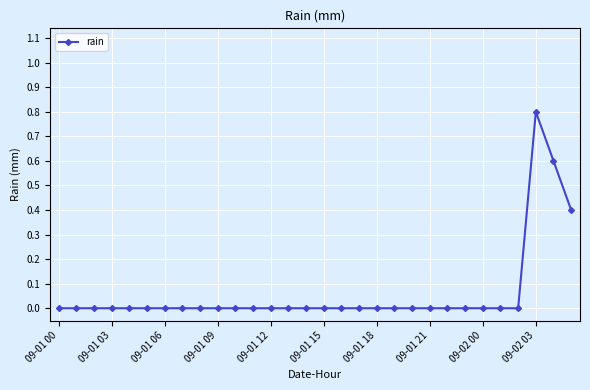

How many series are shown in this chart?

1